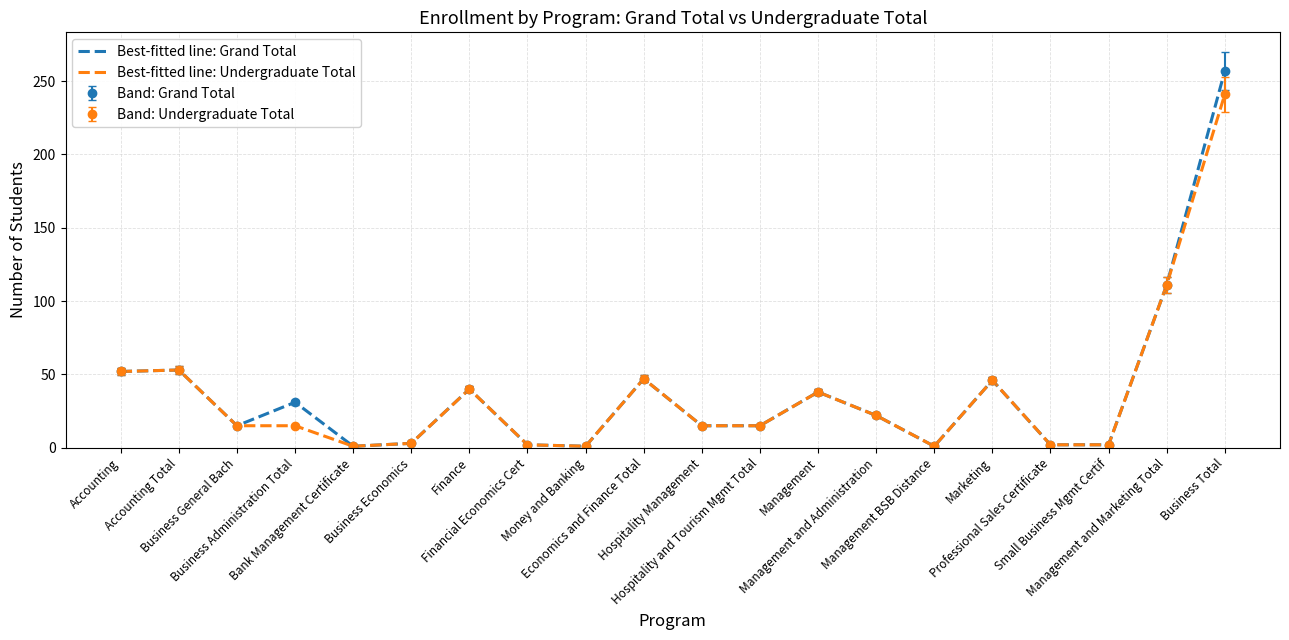

True or false: Best-fitted line: Undergraduate Total and Best-fitted line: Grand Total intersect in this chart.

False